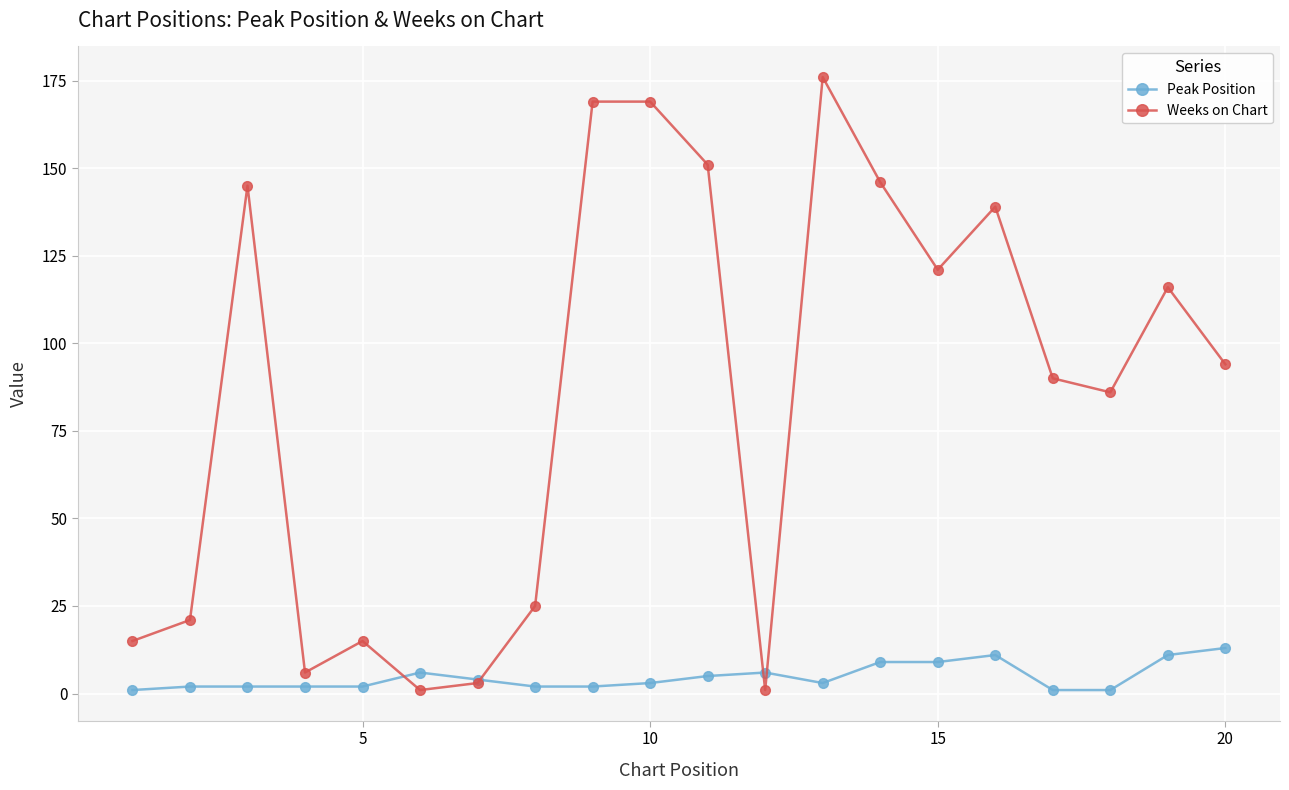

List the series in order of their peak value, lowest first.

Peak Position, Weeks on Chart